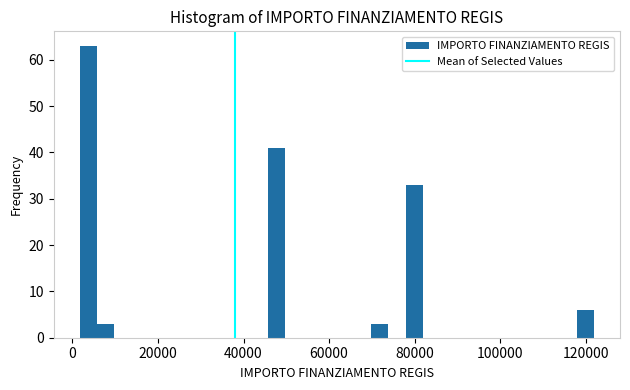

Read against the x-axis, roughly where is the centre of the tallest bar?

4000